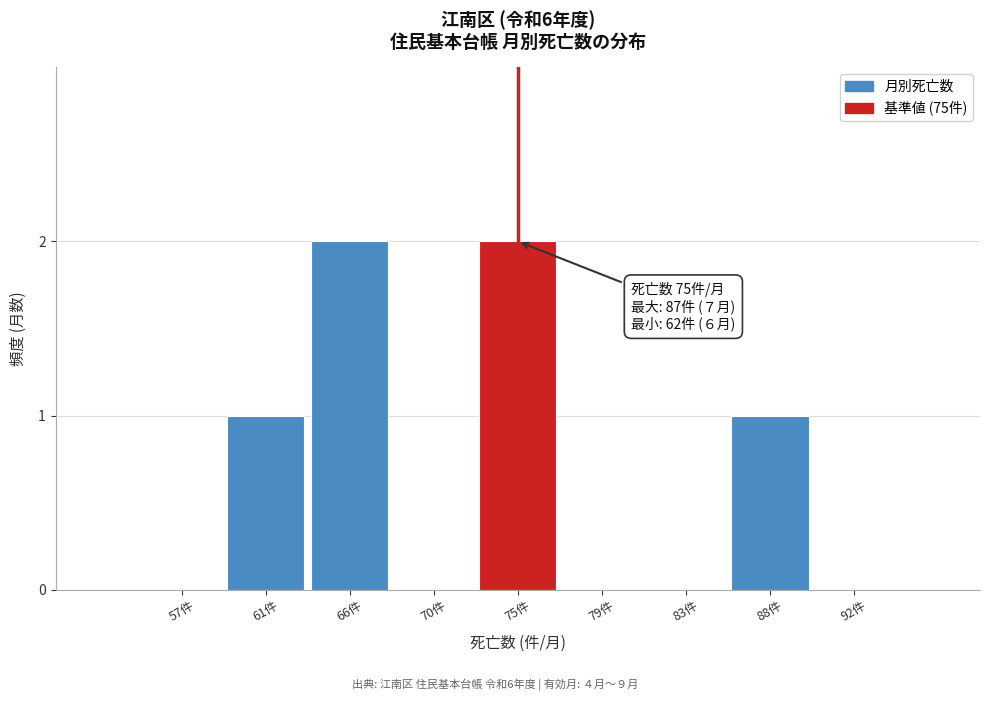

Reading left to right, what are all the values shown in this chart?

57件=0	61件=1	66件=2	70件=0	75件=2	79件=0	83件=0	88件=1	92件=0